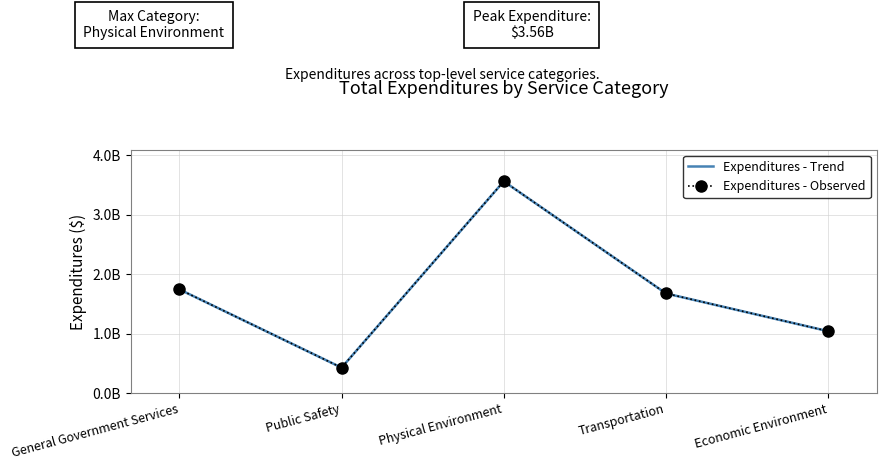

At which category is the sum across all series the highest?

Physical Environment